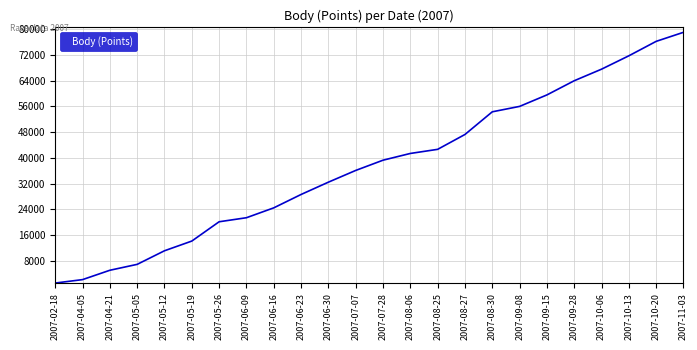

Reading left to right, list all the values displayed in this chart.

2007-02-18=1138	2007-04-05=2202	2007-04-21=5108	2007-05-05=6943	2007-05-12=11164	2007-05-19=14176	2007-05-26=20172	2007-06-09=21427	2007-06-16=24492	2007-06-23=28647	2007-06-30=32469	2007-07-07=36114	2007-07-28=39296	2007-08-06=41390	2007-08-25=42667	2007-08-27=47287	2007-08-30=54324	2007-09-08=56007	2007-09-15=59571	2007-09-28=63975	2007-10-06=67569	2007-10-13=71724	2007-10-20=76209	2007-11-03=79021